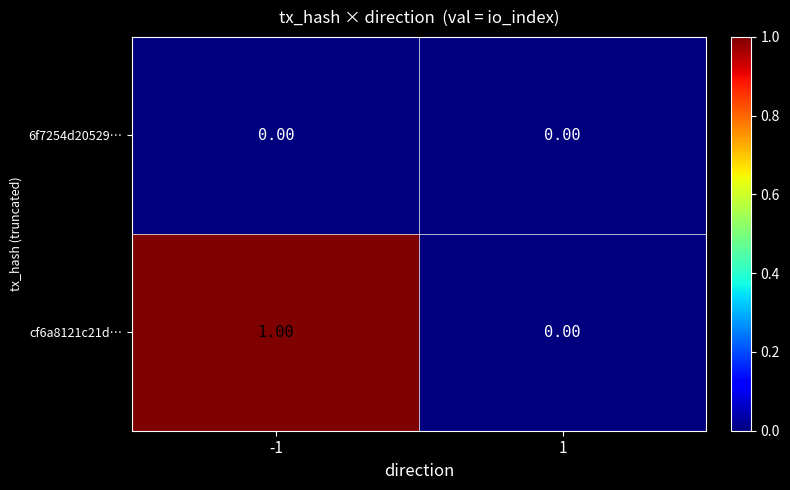

What is the maximum value shown in the chart?

1